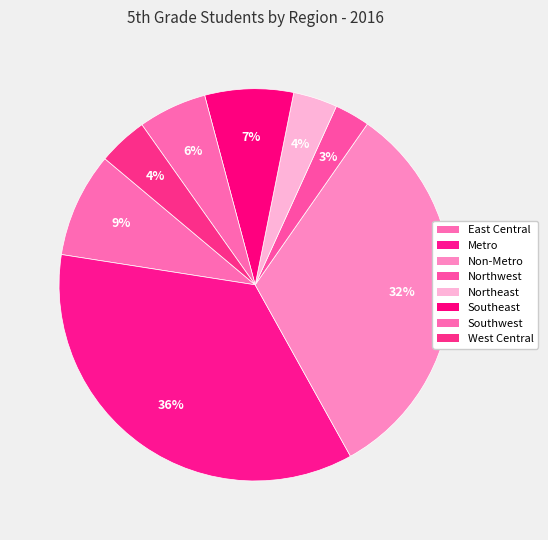

To the nearest percent, what is the difference between the Metro and Non-Metro slice percentages?

3%